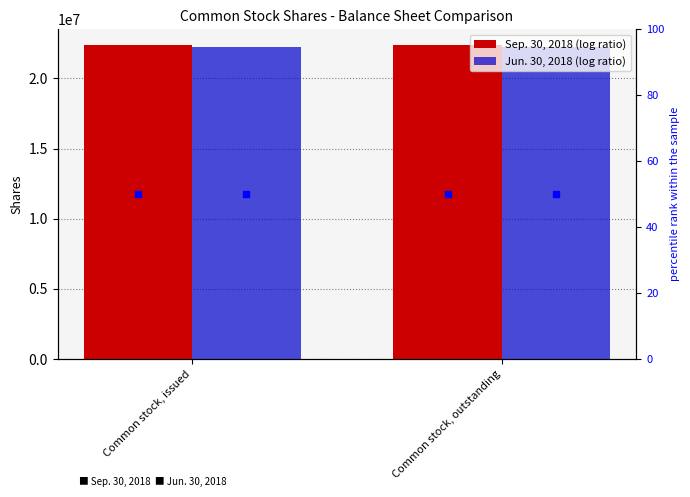

Is the value of Sep. 30, 2018 at Common stock, issued greater than the value of Jun. 30, 2018 at Common stock, issued?

Yes